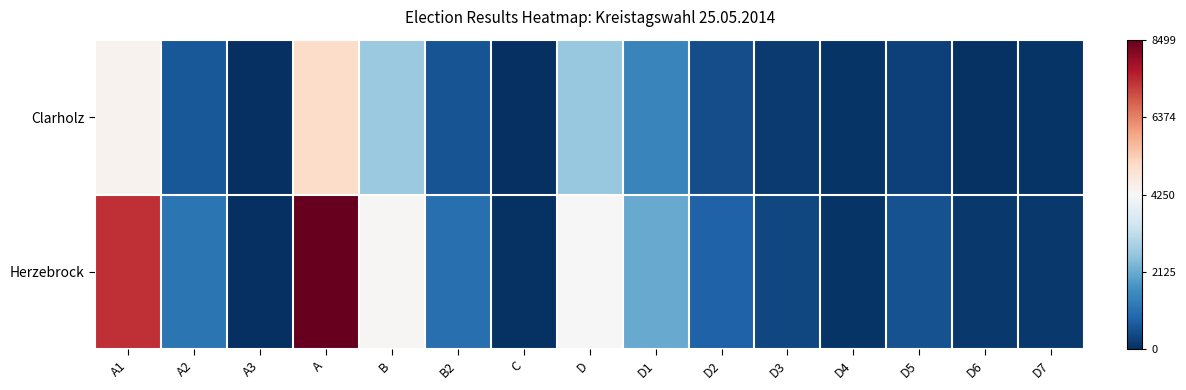

Rank the series at D6 from lowest to highest value.

Clarholz, Herzebrock